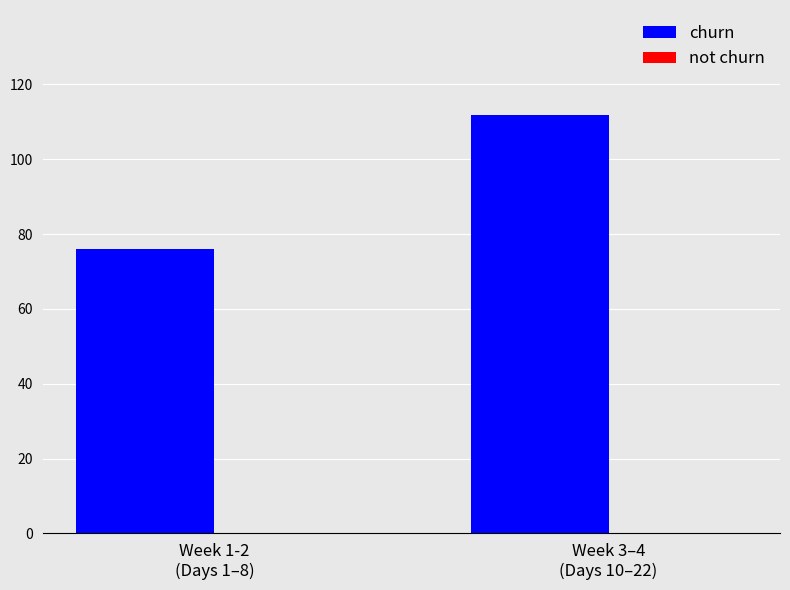

How many series are shown in this chart?

1